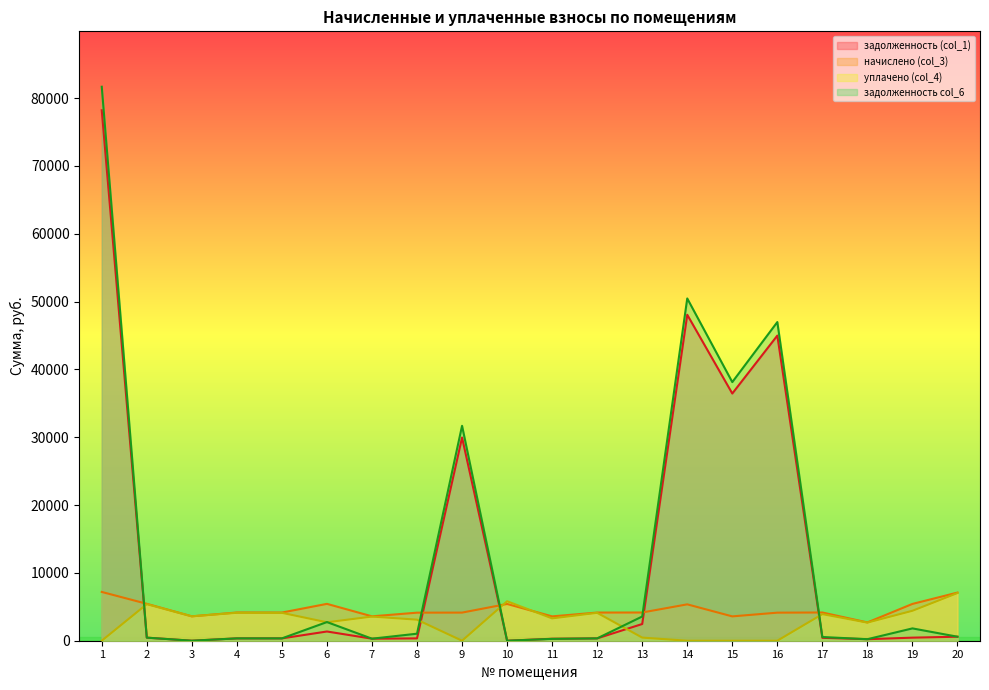

Which series has the largest total across all categories?

задолженность col_6